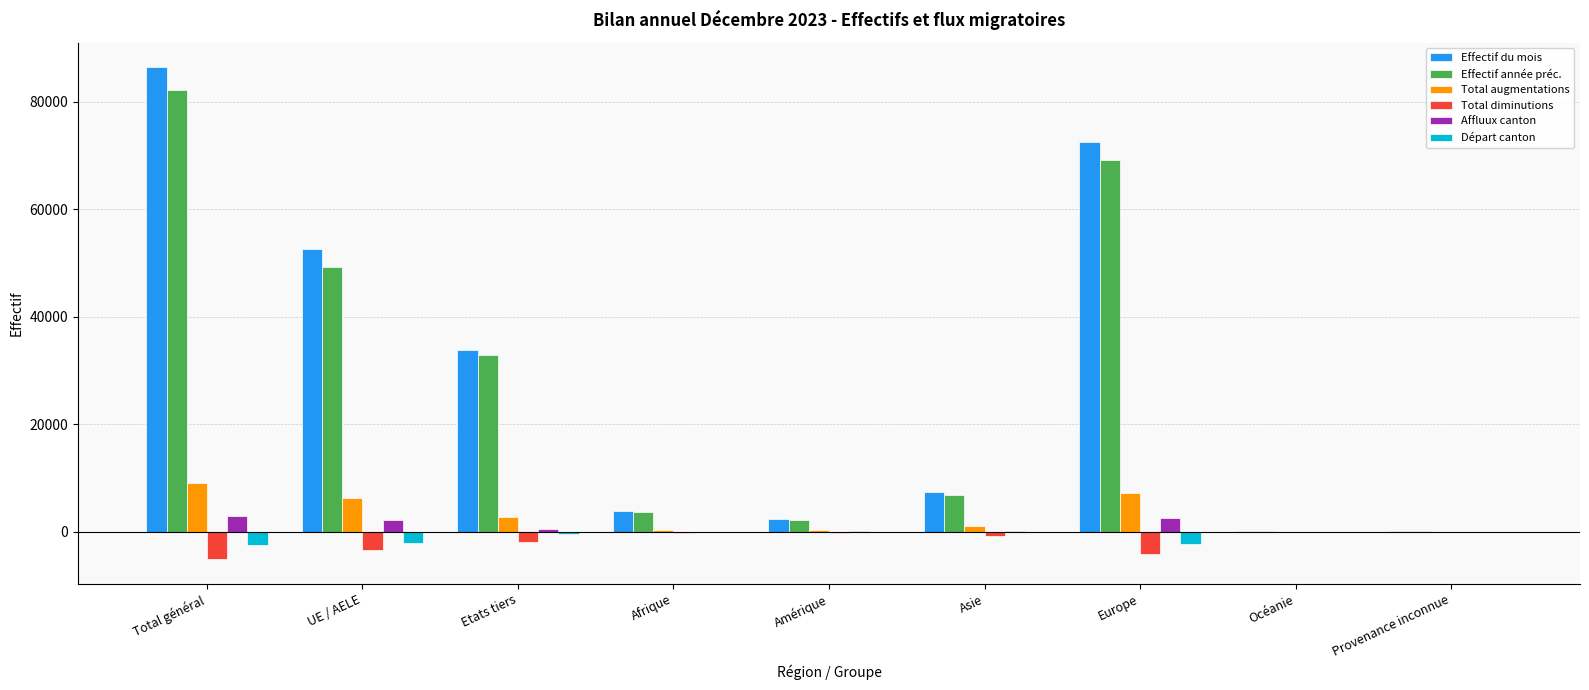

Between UE / AELE and Asie, which series saw the biggest shift?

Effectif du mois